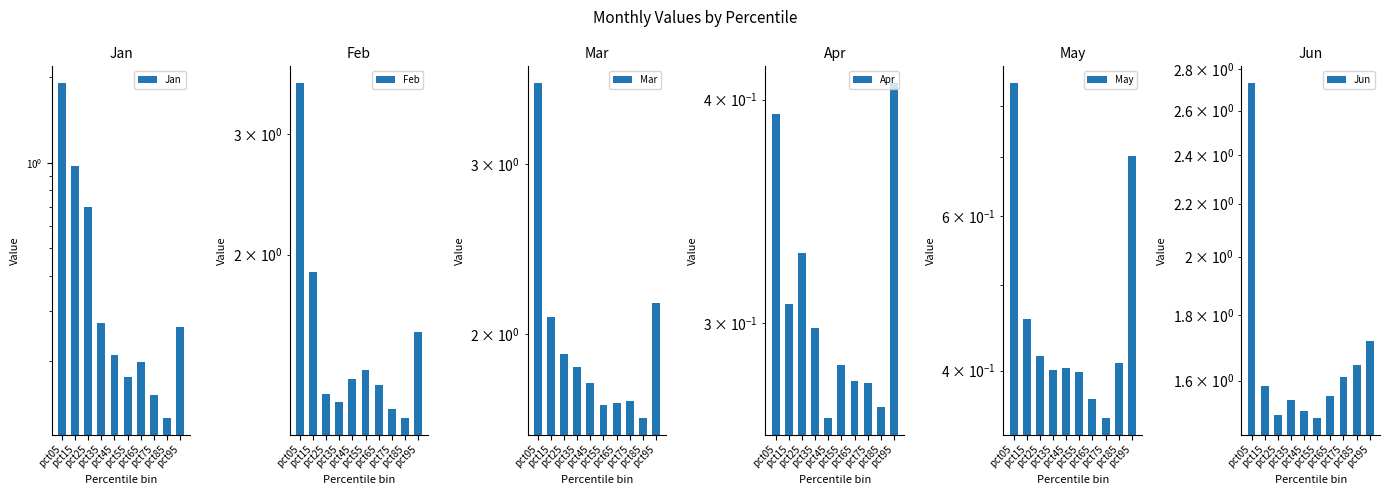

Reading left to right, list all the values displayed in this chart.

Jan: pct05=1.9	pct15=1.0	pct25=0.7	pct35=0.3	pct45=0.2	pct55=0.2	pct65=0.2	pct75=0.2	pct85=0.1	pct95=0.3
Feb: pct05=3.6	pct15=1.9	pct25=1.2	pct35=1.2	pct45=1.3	pct55=1.4	pct65=1.3	pct75=1.2	pct85=1.2	pct95=1.5
Mar: pct05=3.6	pct15=2.1	pct25=1.9	pct35=1.8	pct45=1.8	pct55=1.7	pct65=1.7	pct75=1.7	pct85=1.6	pct95=2.2
Apr: pct05=0.4	pct15=0.3	pct25=0.3	pct35=0.3	pct45=0.3	pct55=0.3	pct65=0.3	pct75=0.3	pct85=0.3	pct95=0.4
May: pct05=0.8	pct15=0.5	pct25=0.4	pct35=0.4	pct45=0.4	pct55=0.4	pct65=0.4	pct75=0.4	pct85=0.4	pct95=0.7
Jun: pct05=2.7	pct15=1.6	pct25=1.5	pct35=1.5	pct45=1.5	pct55=1.5	pct65=1.6	pct75=1.6	pct85=1.6	pct95=1.7